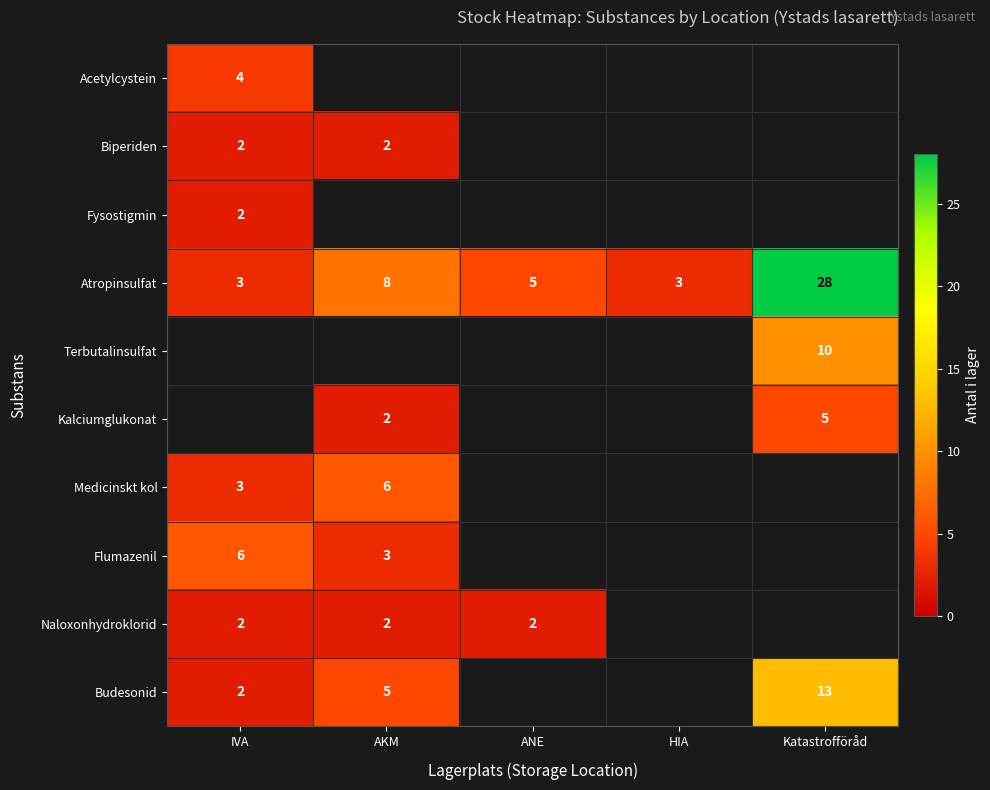

True or false: Budesonid has a value of 13 at Katastrofföråd.

True